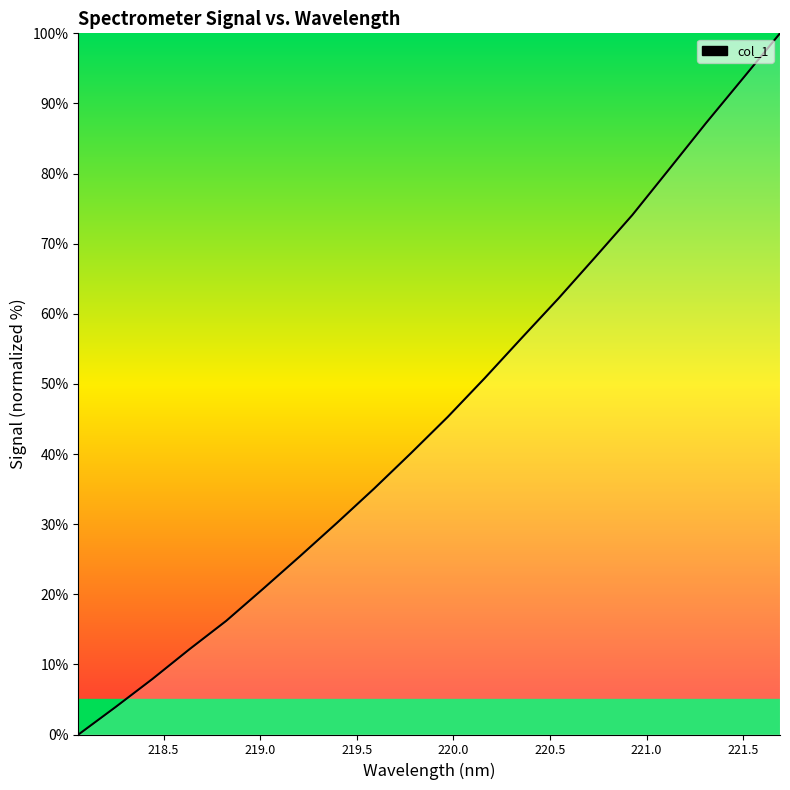

What is the sum of all values?

910.4